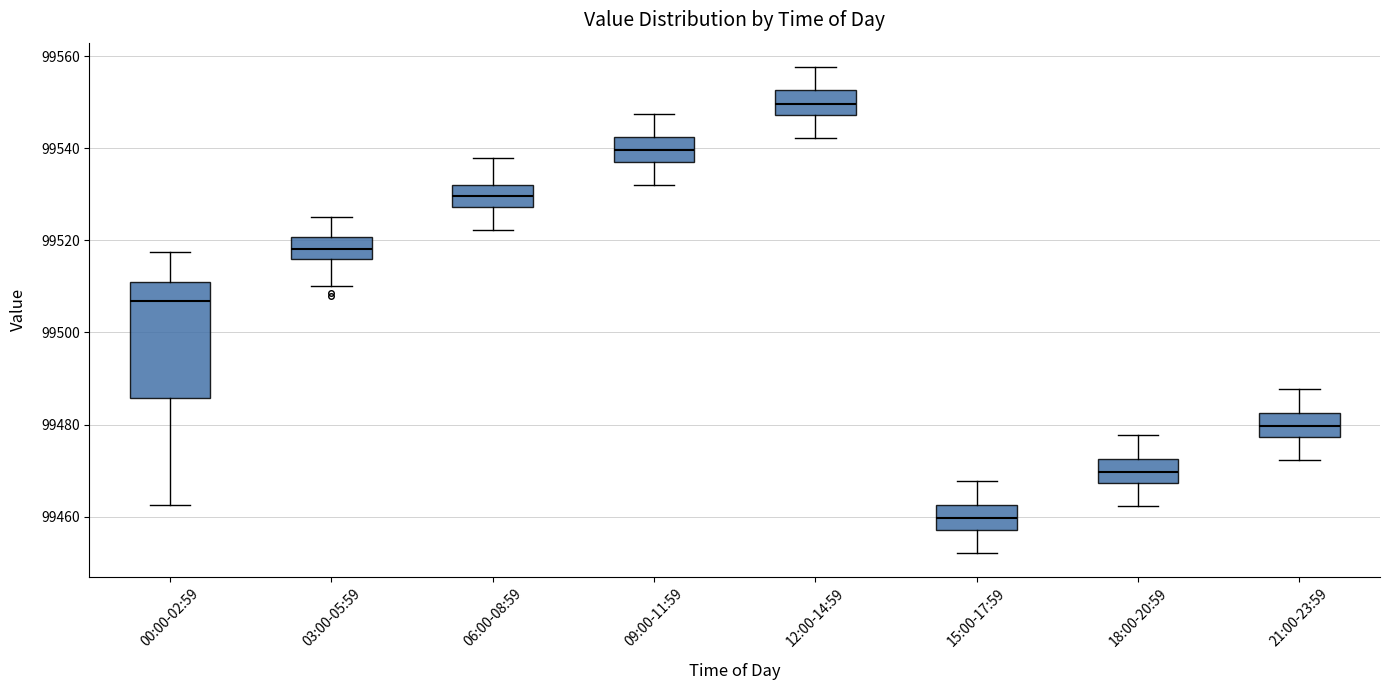

Which box has the lowest median line?

15:00-17:59